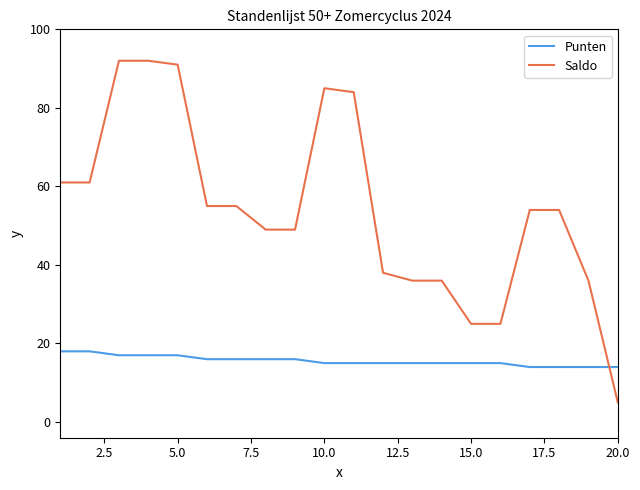

Reading right to left, list all the values displayed in this chart.

Punten: 14	14	14	14	15	15	15	15	15	15	15	16	16	16	16	17	17	17	18	18
Saldo: 5	36	54	54	25	25	36	36	38	84	85	49	49	55	55	91	92	92	61	61